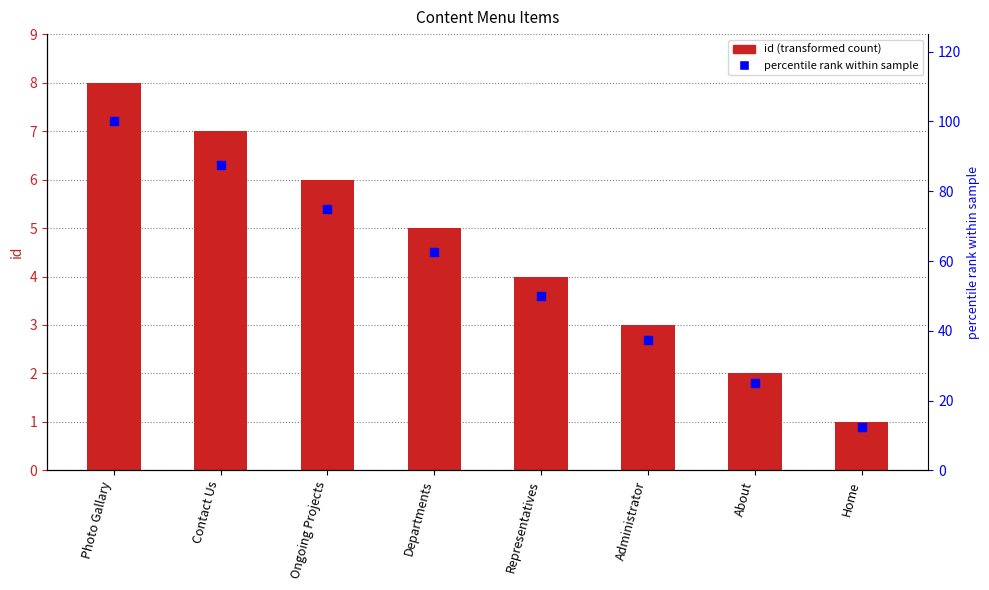

Which series reaches the minimum Y coordinate?

id